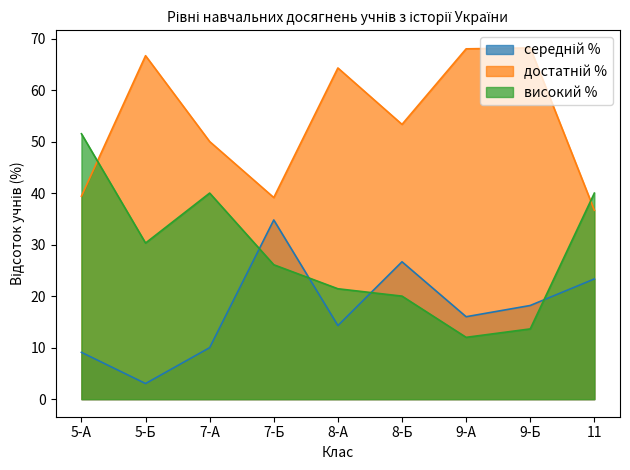

Reading left to right, extract all data points from this chart.

середній %: 5-А=9.1	5-Б=3.0	7-А=10.0	7-Б=34.8	8-А=14.3	8-Б=26.7	9-А=16.0	9-Б=18.2	11=23.3
достатній %: 5-А=39.4	5-Б=66.7	7-А=50.0	7-Б=39.1	8-А=64.3	8-Б=53.3	9-А=68.0	9-Б=68.2	11=36.7
високий %: 5-А=51.5	5-Б=30.3	7-А=40.0	7-Б=26.1	8-А=21.4	8-Б=20.0	9-А=12.0	9-Б=13.6	11=40.0